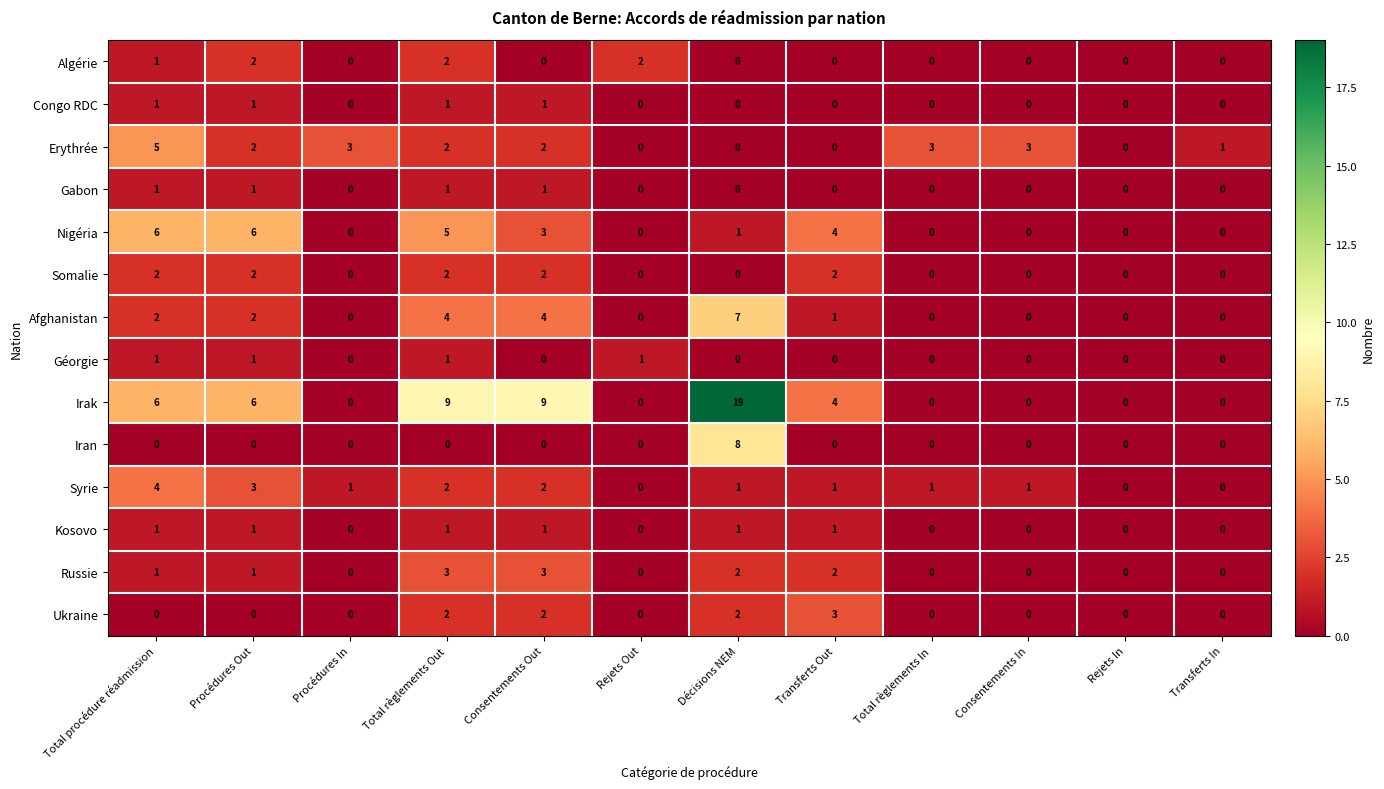

The value of Ukraine at Total règlements In is 1. True or false?

False